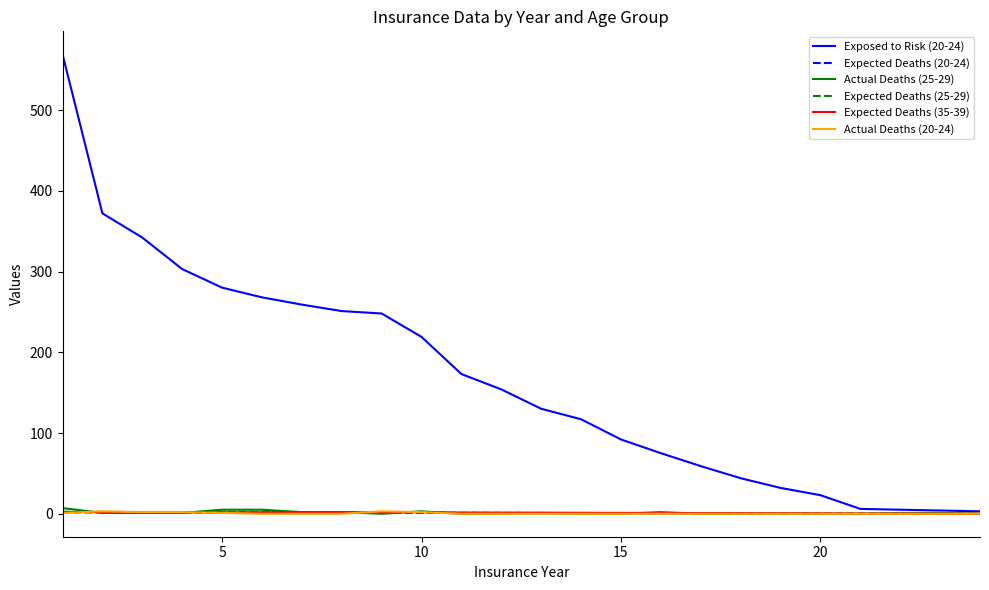

What is the maximum value shown in the chart?

569.0